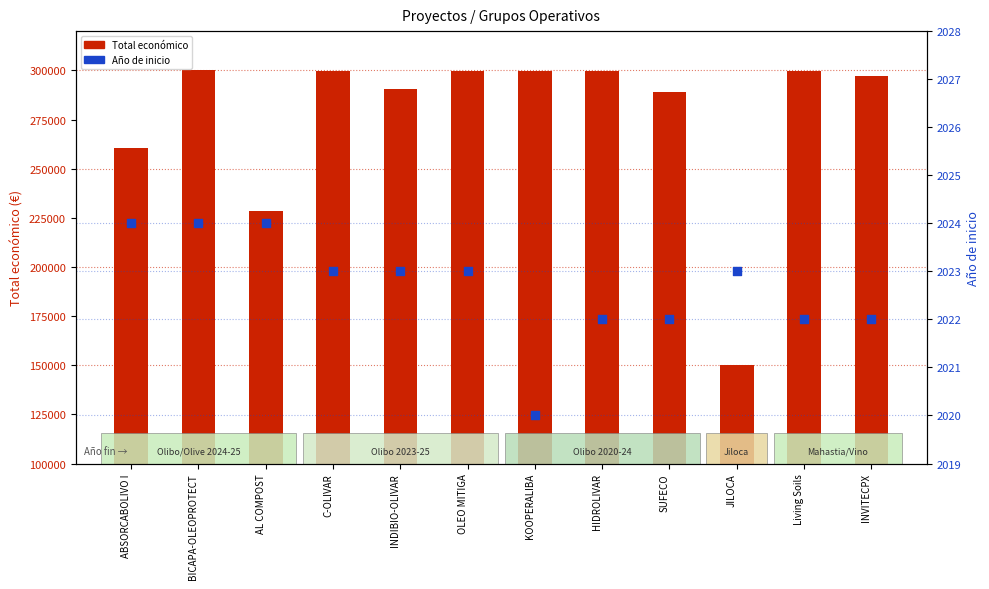

Which series has the largest total across all categories?

Total económico